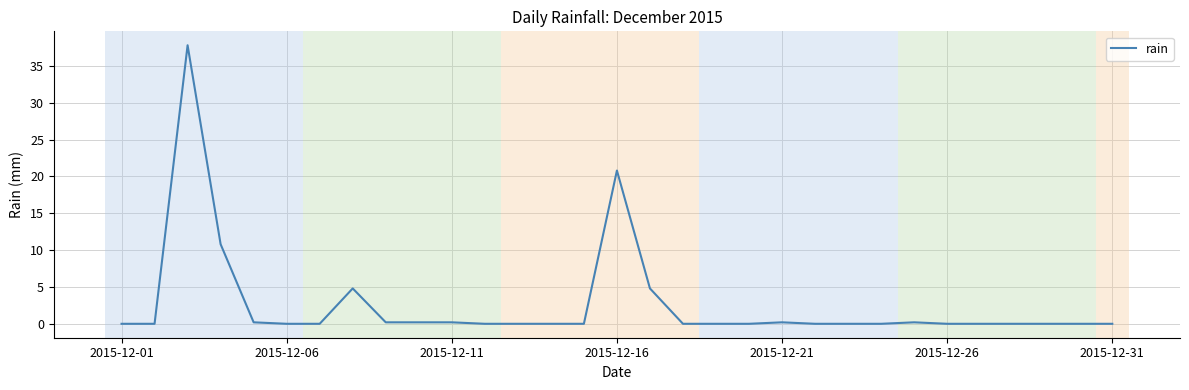

What is the difference between the maximum and minimum values?

37.8